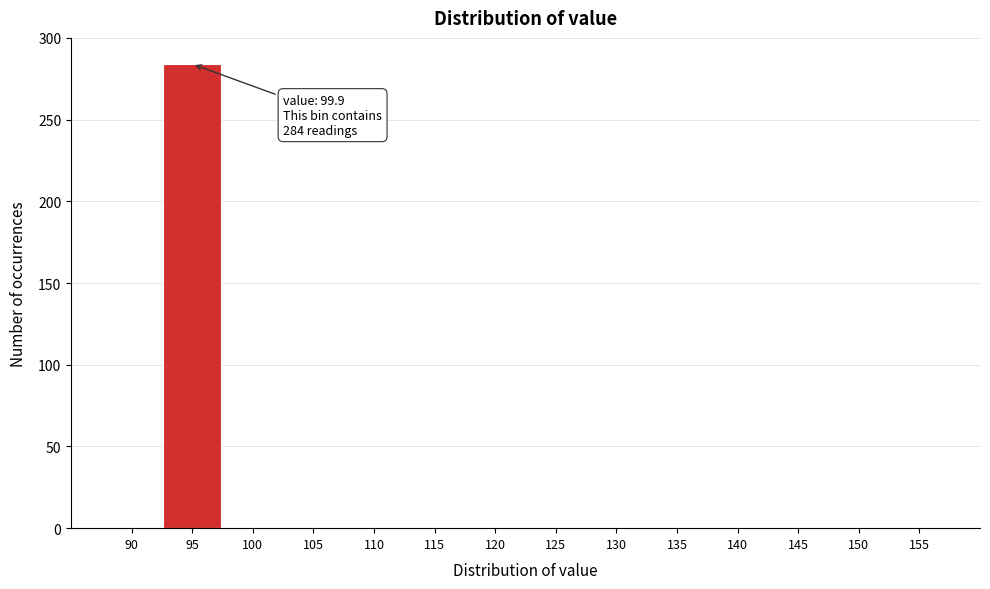

Reading left to right, what are all the values shown in this chart?

90=0	95=284	100=0	105=0	110=0	115=0	120=0	125=0	130=0	135=0	140=0	145=0	150=0	155=0